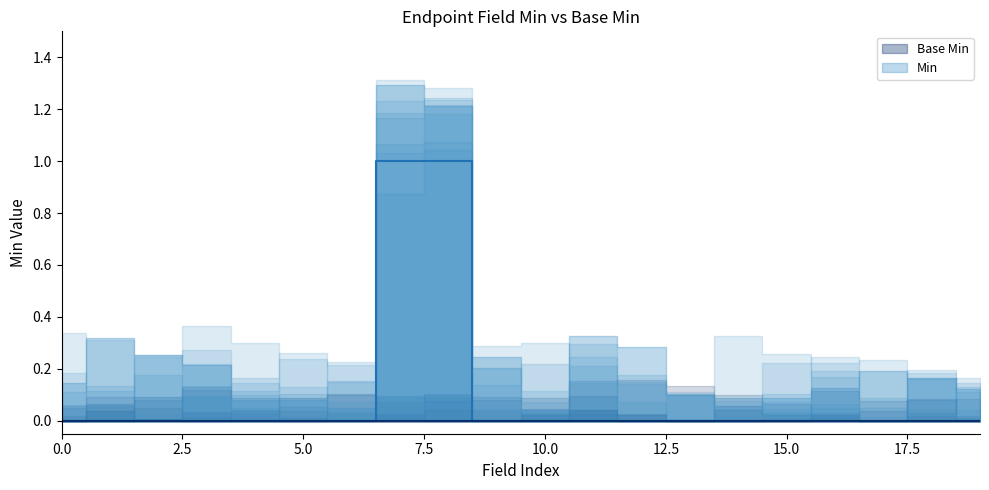

The value at Endpoint.identifier:AAID is 0. True or false?

True